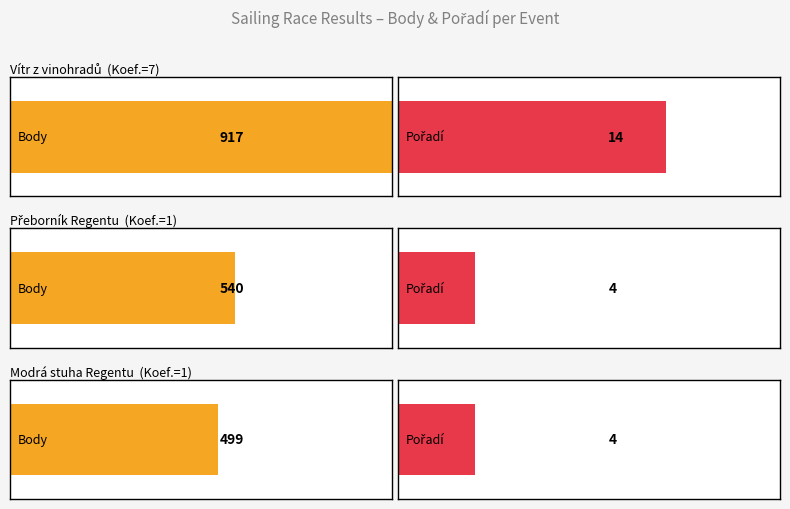

True or false: Pořadí has a value of 6 at 231503.

False